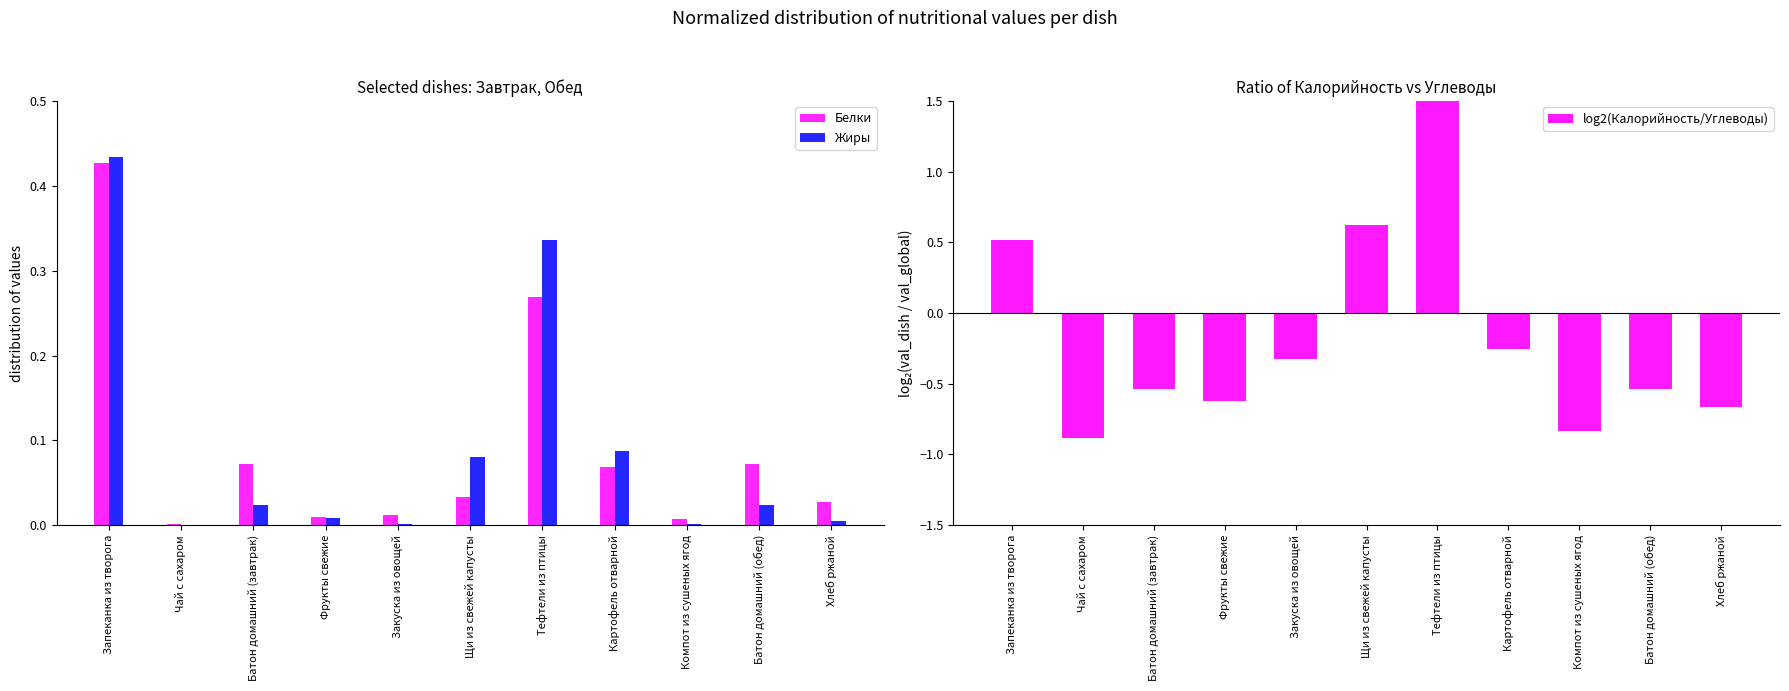

How many bars are there in total?

33